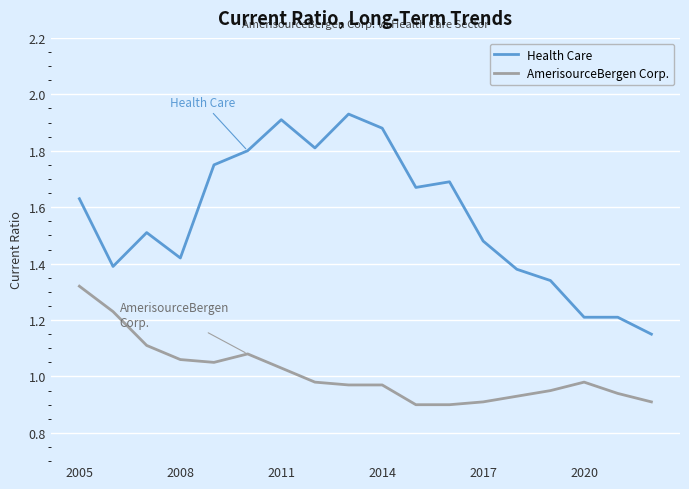

True or false: Health Care has more than 1 interior local peaks.

True